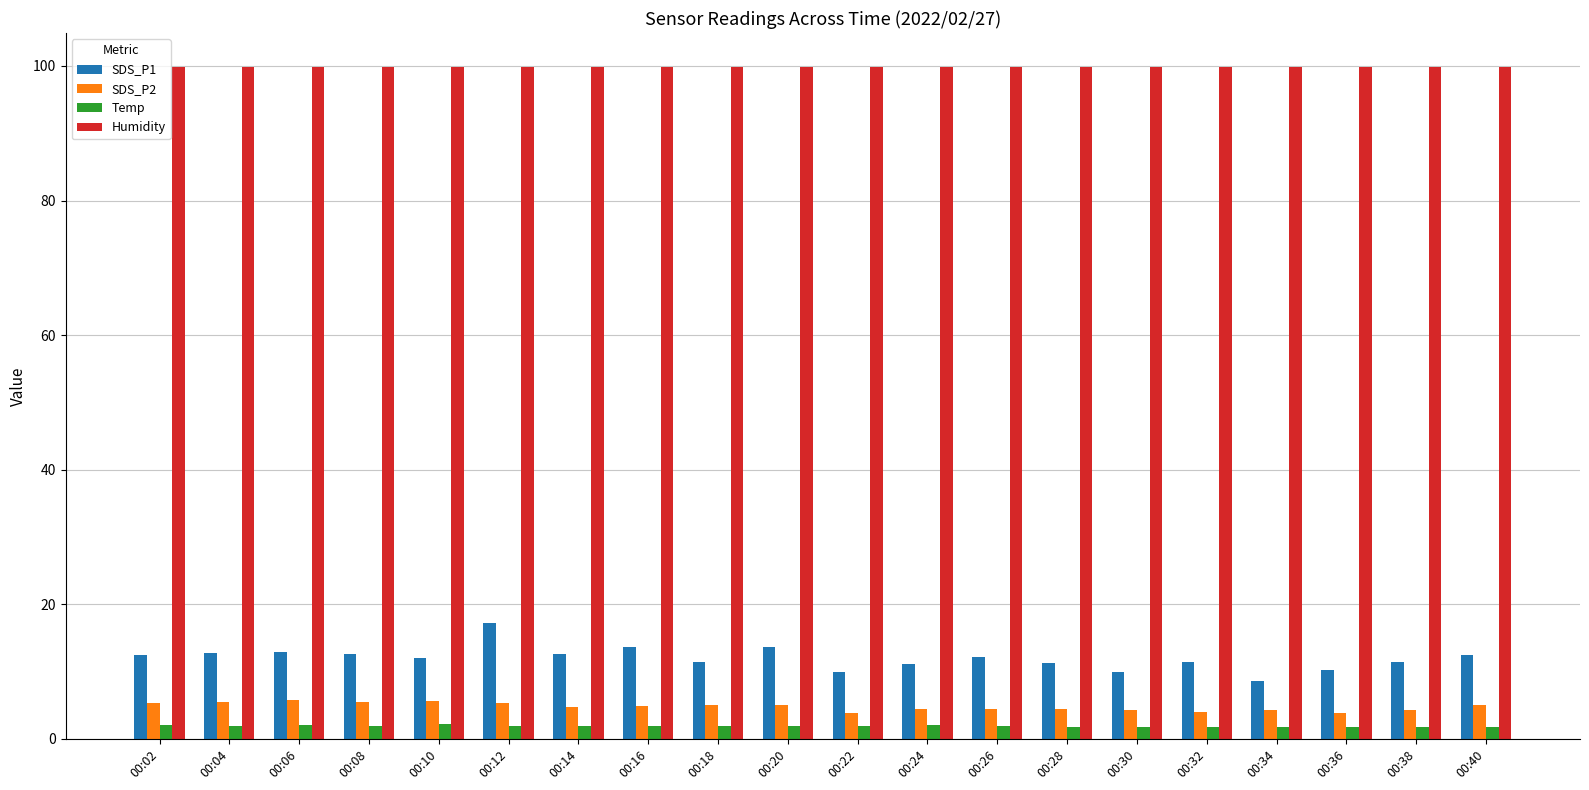

At which category is the sum across all series the highest?

00:12